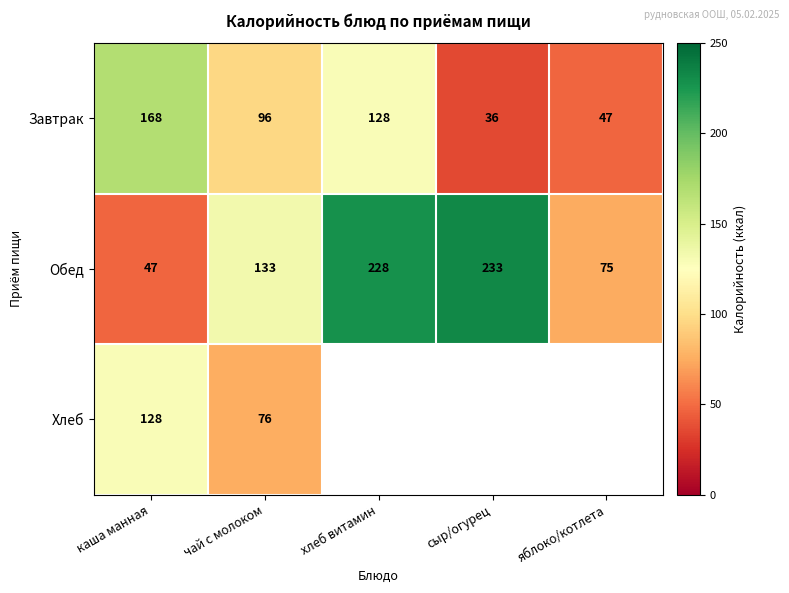

The Хлеб series shows 128 at каша манная. True or false?

True